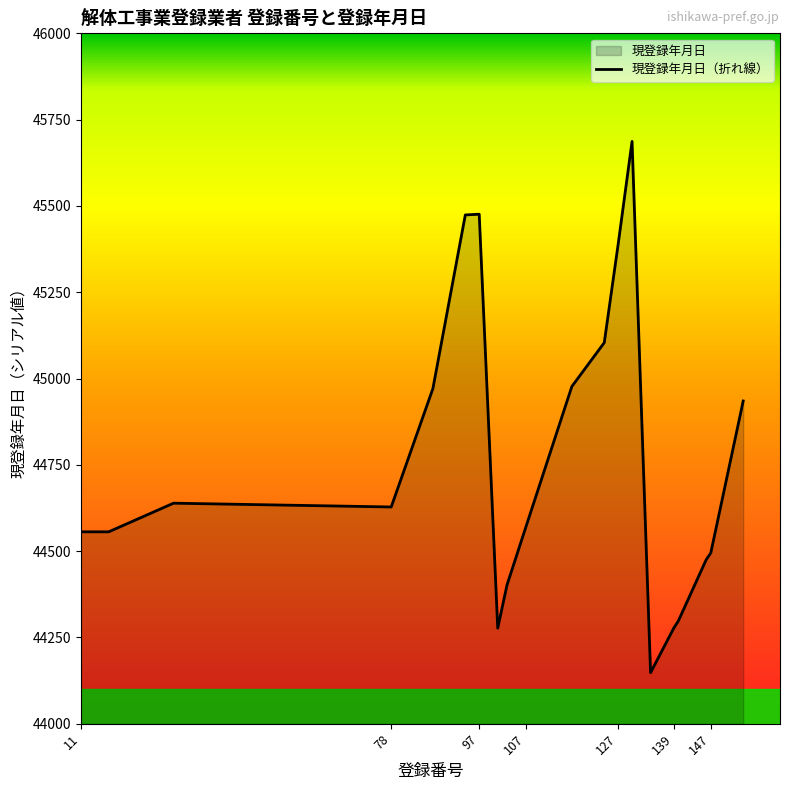

Reading right to left, transcribe all the data shown in this chart.

44935	44495	44475	44298	44277	44148	45687	45389	45104	44977	44567	44402	44277	45476	45474	44971	44628	44639	44556	44556